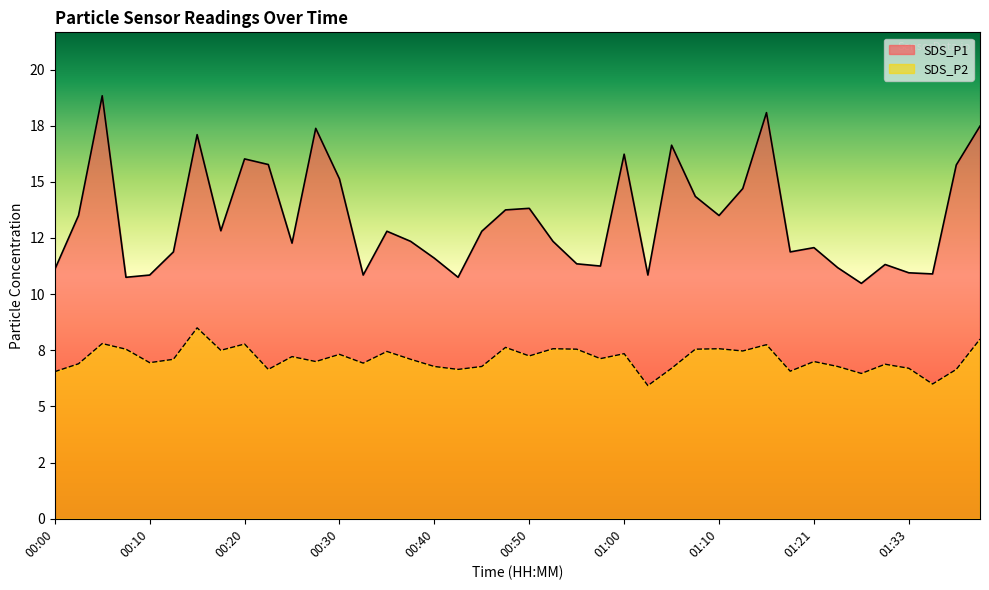

What is the smallest value displayed?

5.9